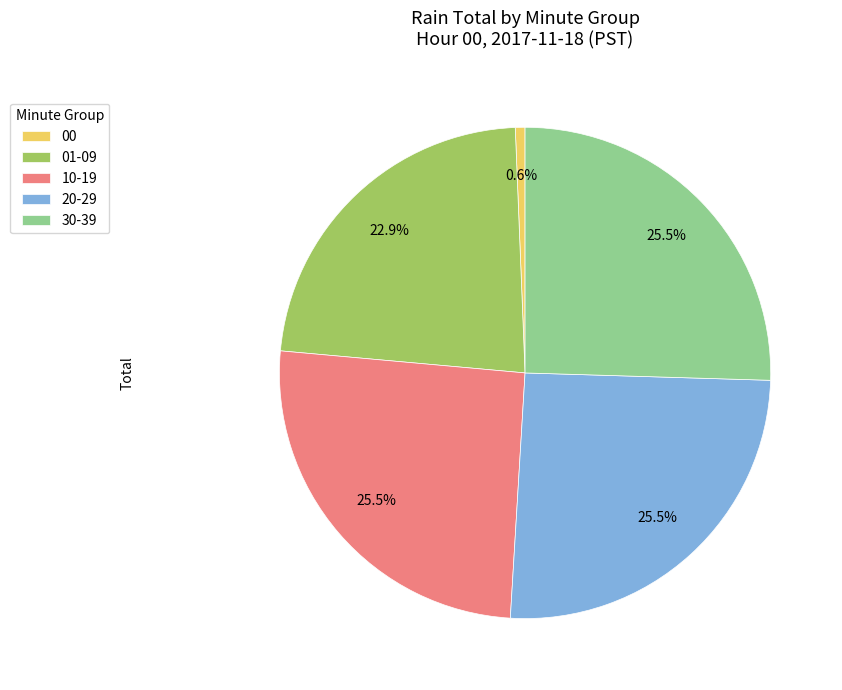

How many slices are in this pie chart?

5